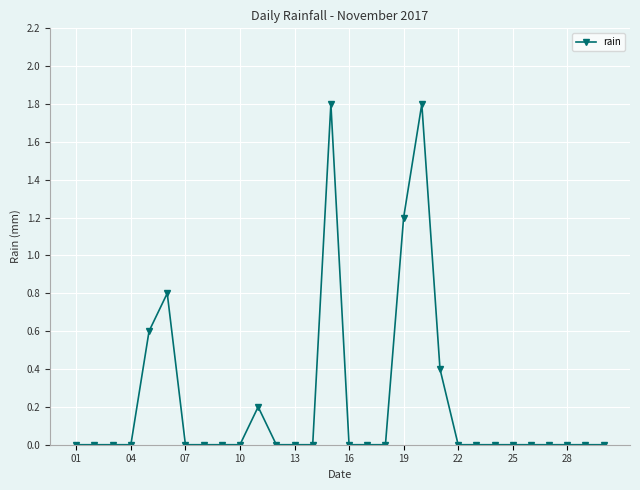

What is the greatest value displayed?

1.8